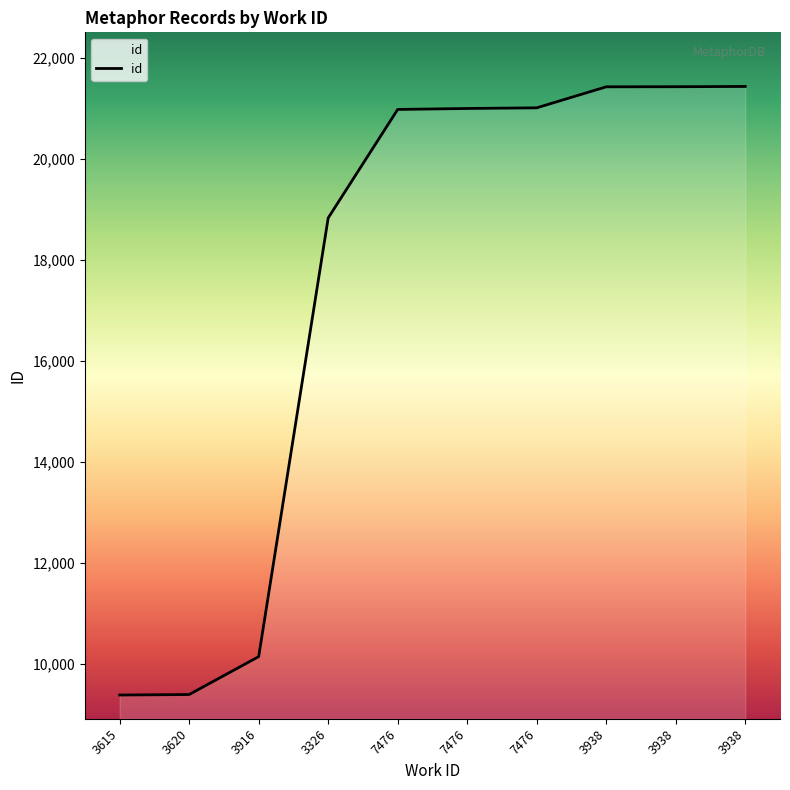

List the labels in order of value, largest first.

3938, 3938, 3938, 7476, 7476, 7476, 3326, 3916, 3620, 3615